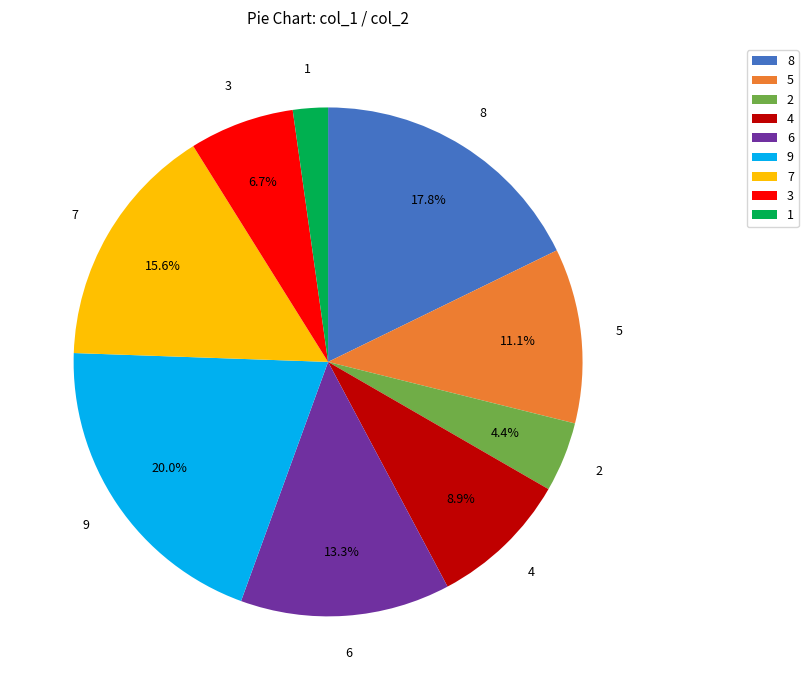

Is it true that 1 is 2% of the pie?

True